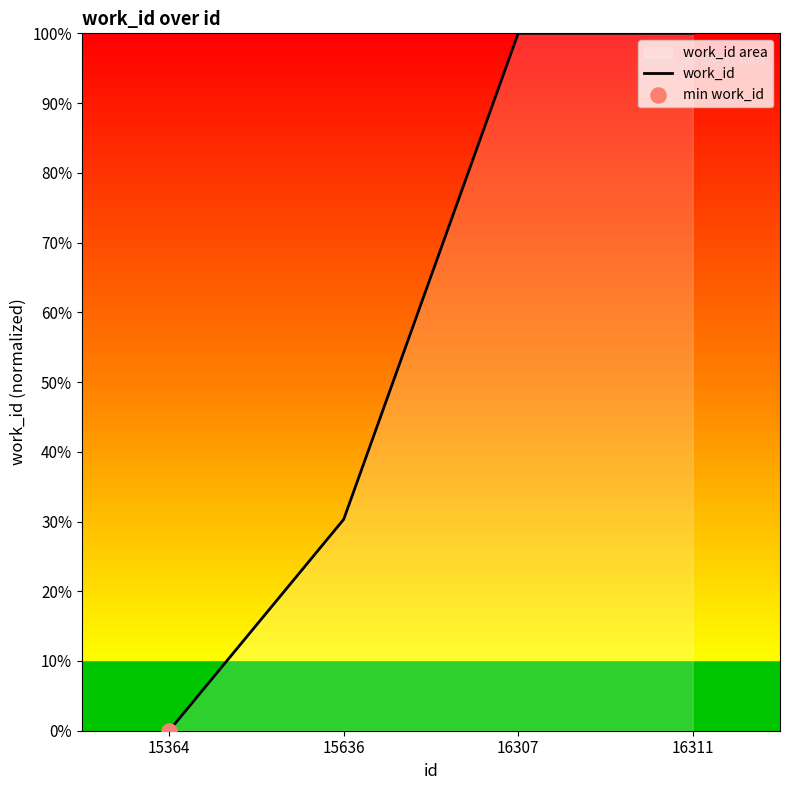

What is the change in value from 15364 to 15636?

+0.3